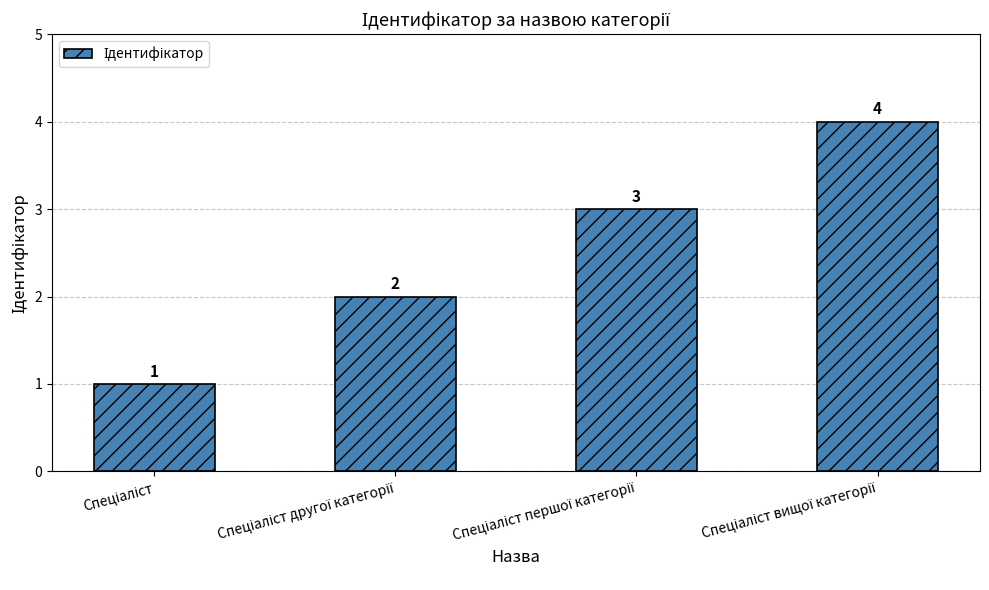

Count the values in the range 2 to 4.

3